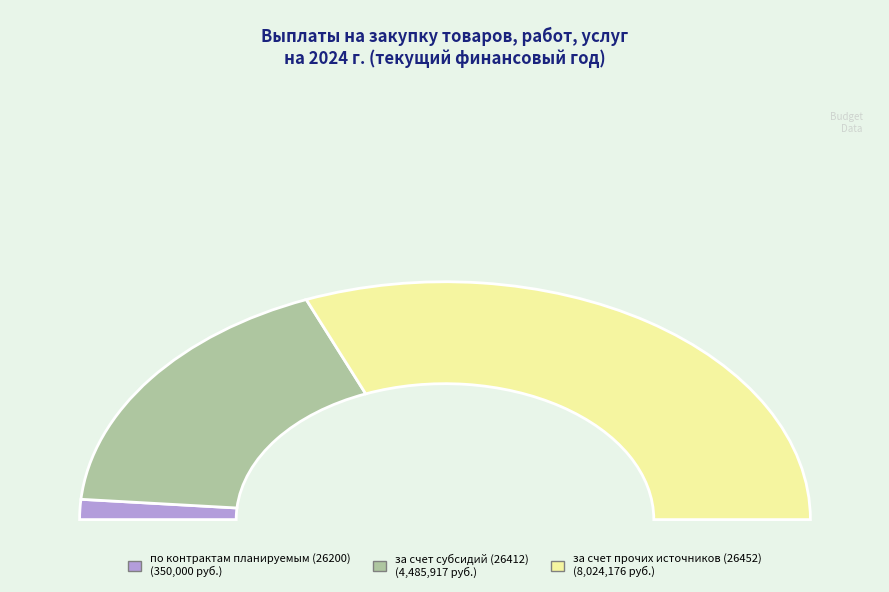

Which category has the biggest portion of the pie?

за счет прочих источников (26452)